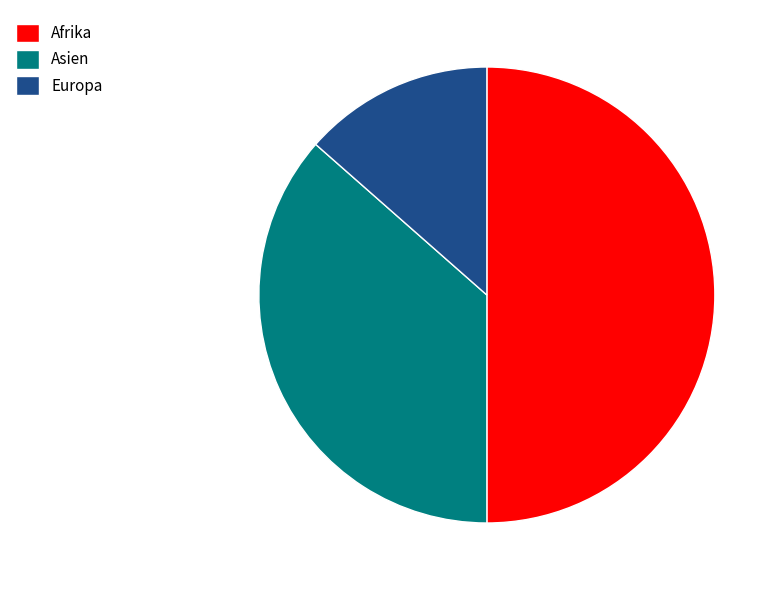

Which category has the smallest portion of the pie?

Europa